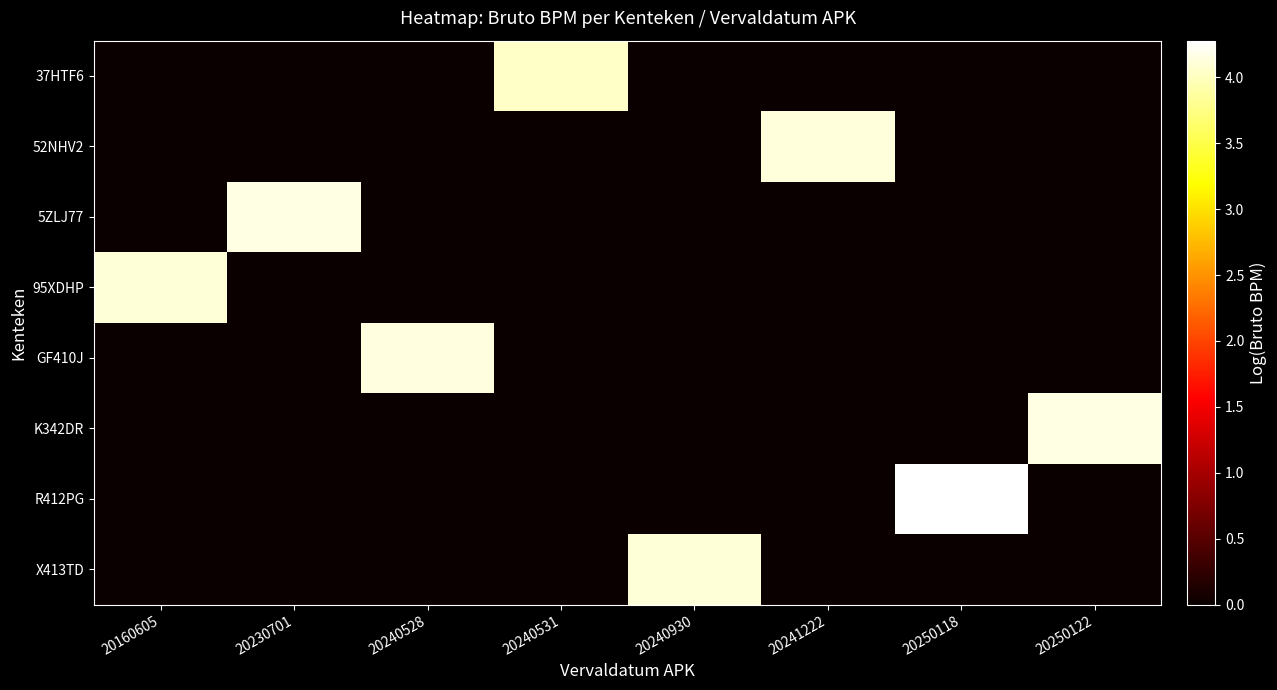

Which series changed the most between 20240528 and 20240531?

GF410J